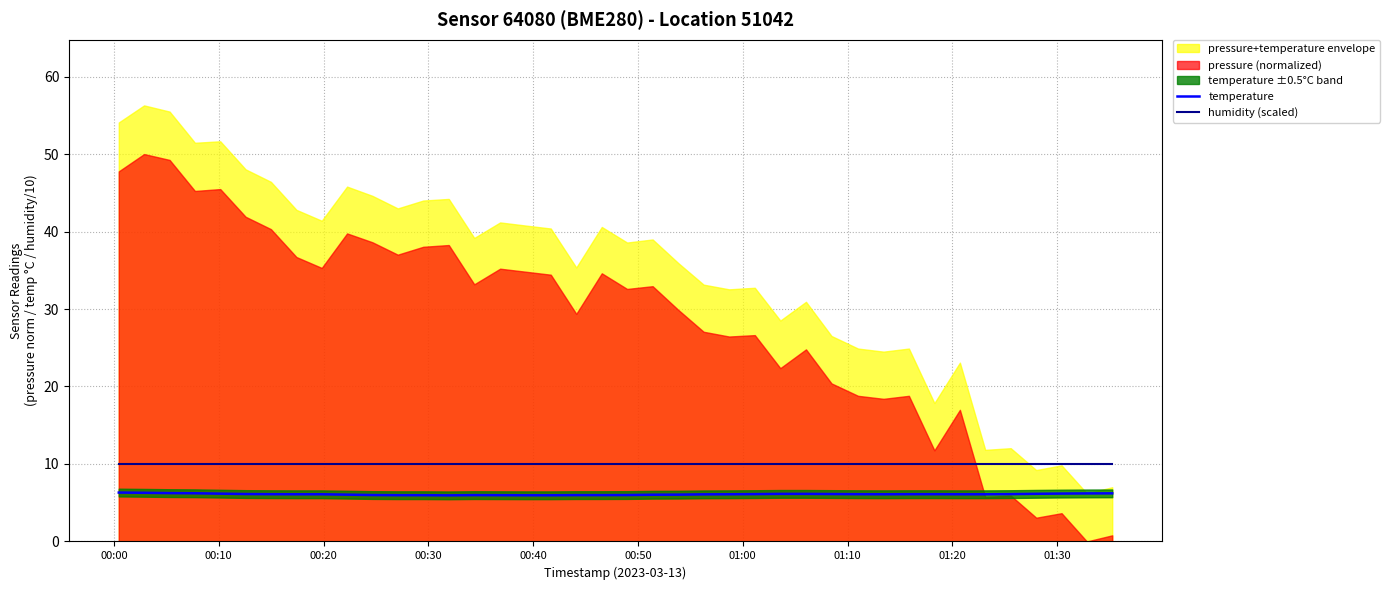

True or false: temperature and humidity (scaled) cross at least once.

False